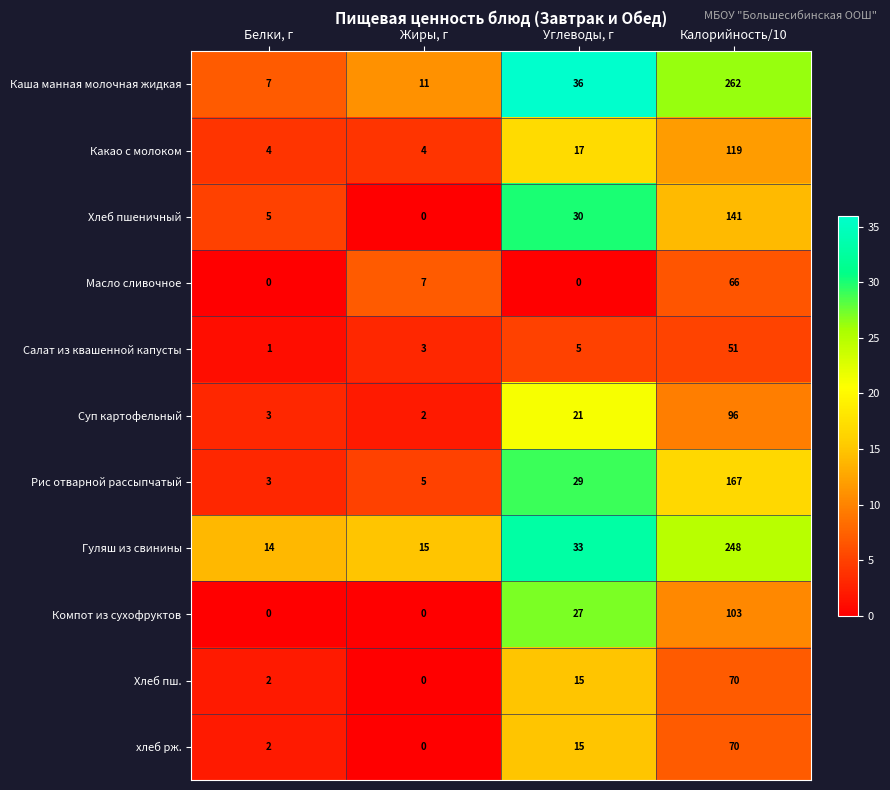

What is the total value across all series at Белки, г?

41